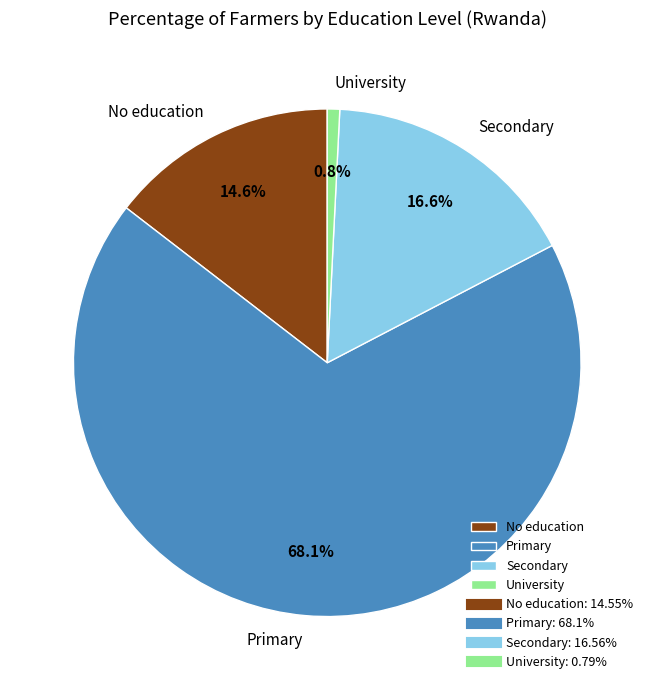

To the nearest percent, what portion does Secondary represent?

17%